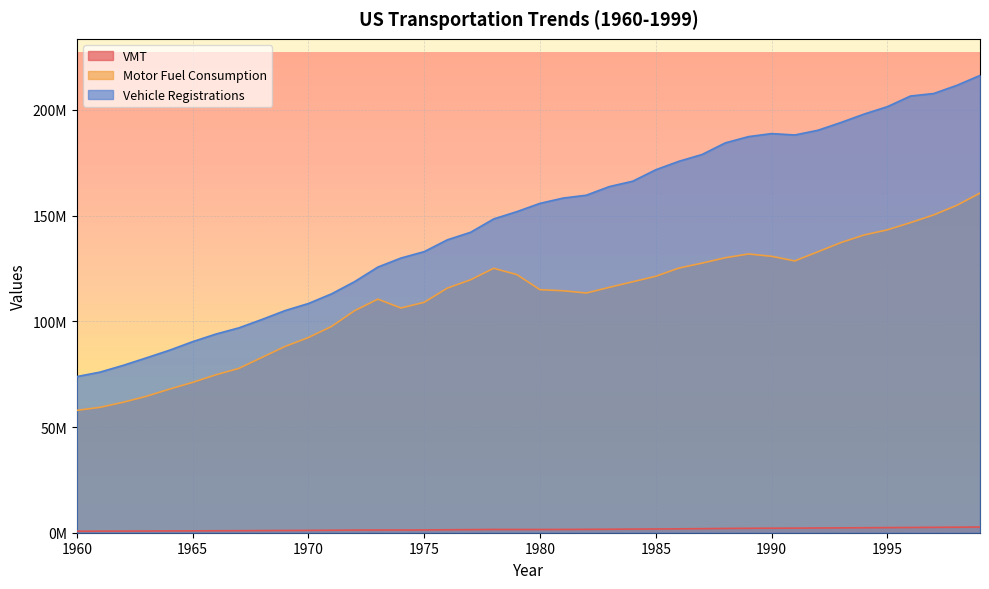

Which label corresponds to the largest value in the chart?

1999